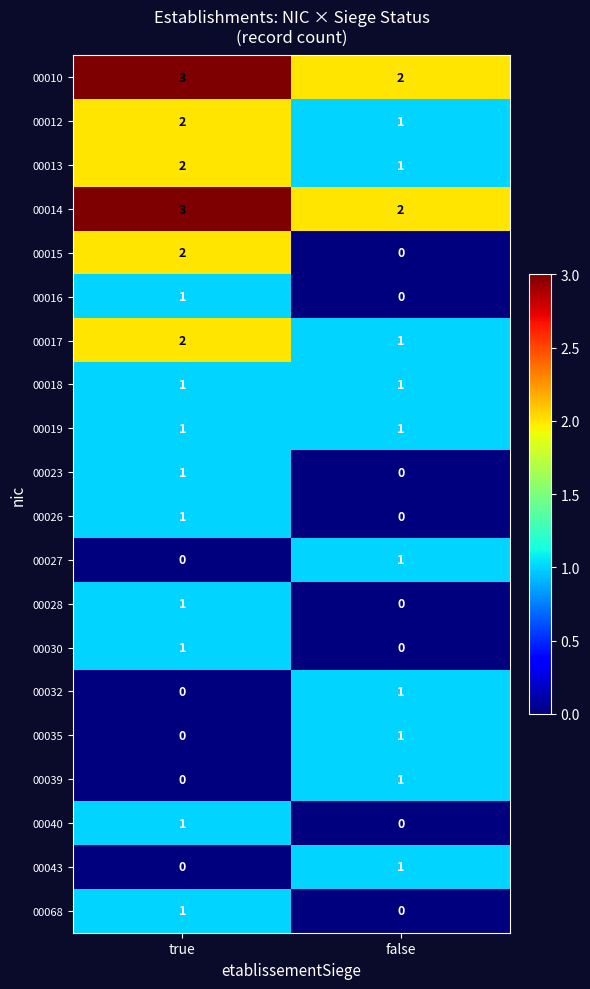

Rank the categories by 00035 value from highest to lowest.

false, true